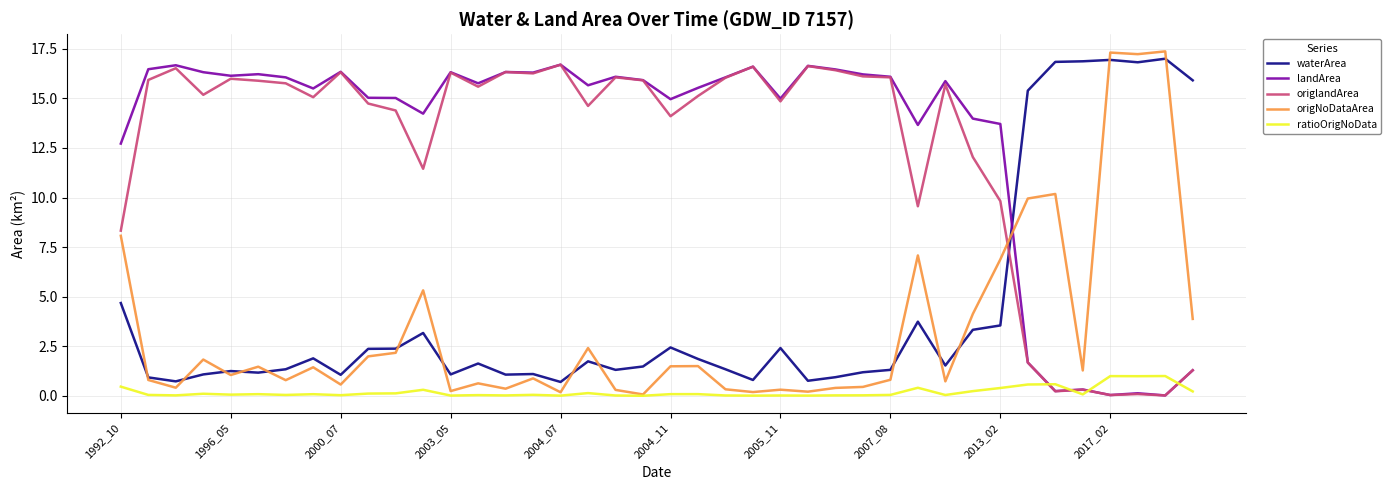

What is the greatest value displayed?

17.4